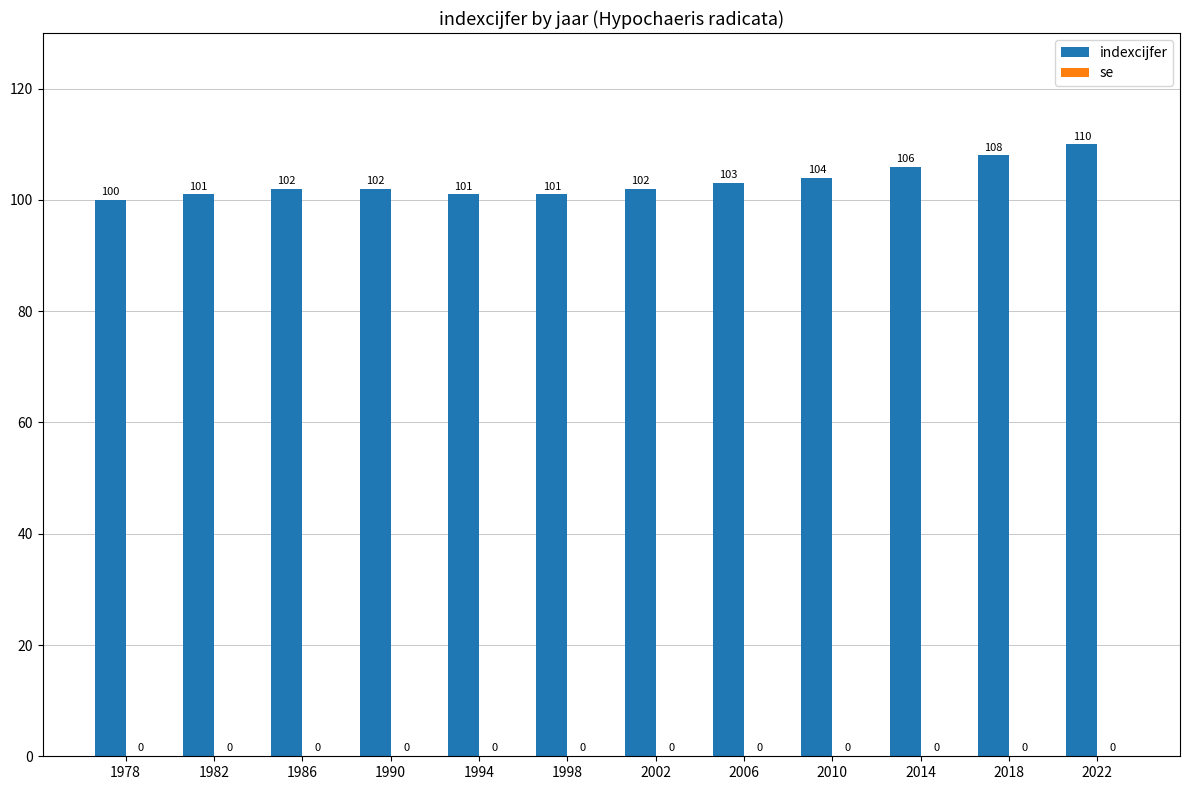

Reading left to right, list all the values displayed in this chart.

100	101	102	102	101	101	102	103	104	106	108	110